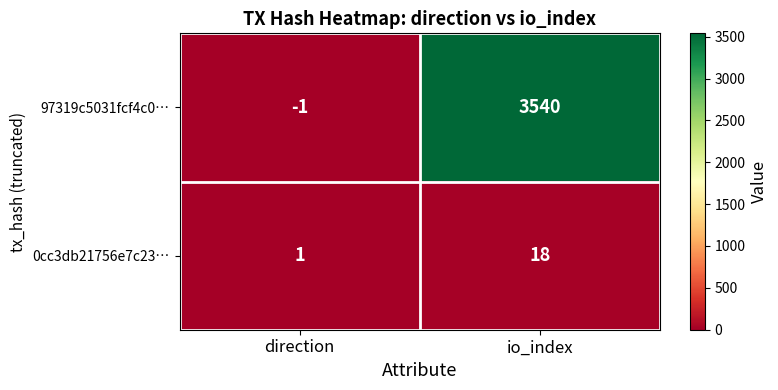

True or false: 0cc3db21756e7c23… has a value of 18 at io_index.

True